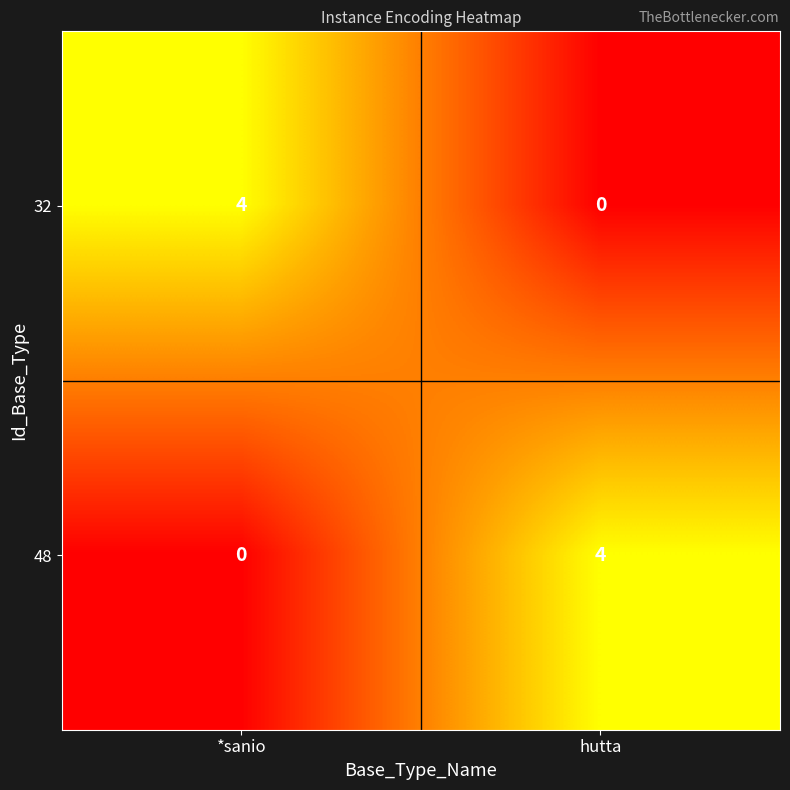

What is the spread (max minus min) of values at *sanio?

4